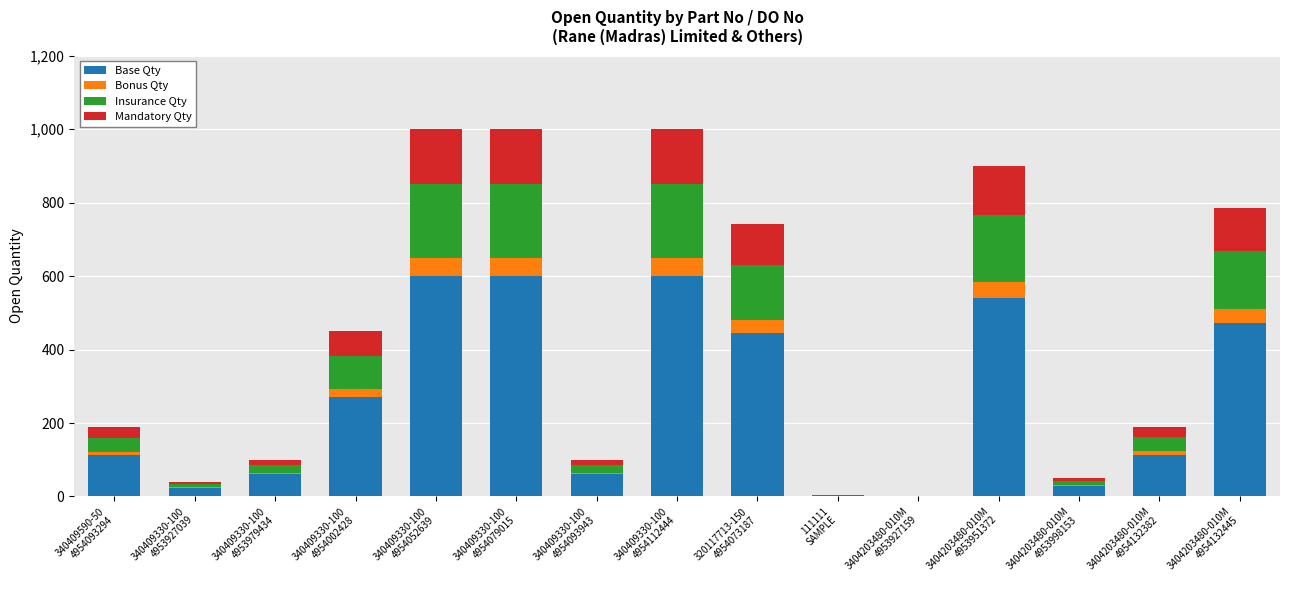

What is the maximum value for Base Qty?

600.0